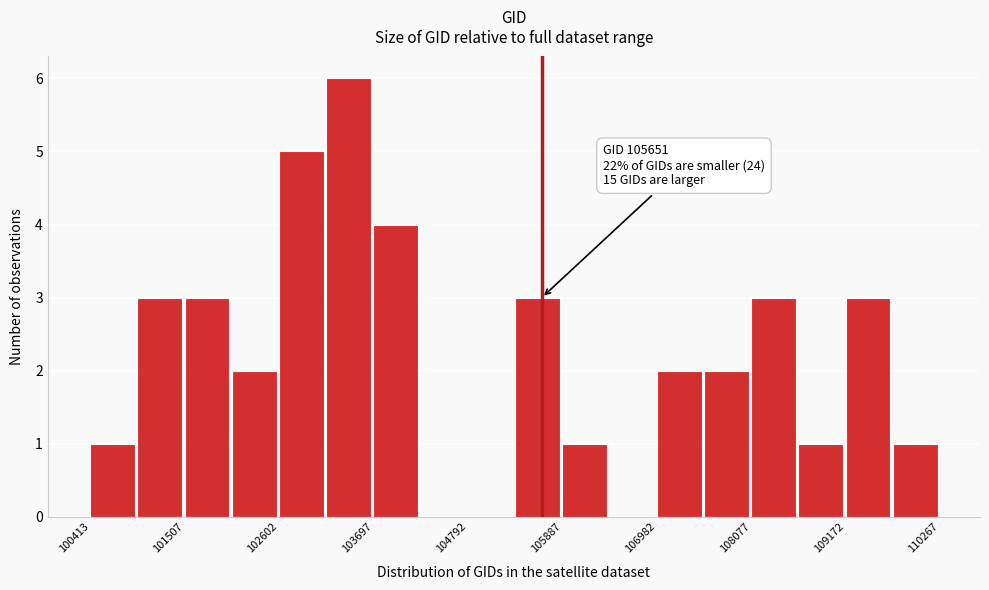

Around what value on the x-axis is the tallest bar? Give the approximate position of its centre, as read against the axis.

103400